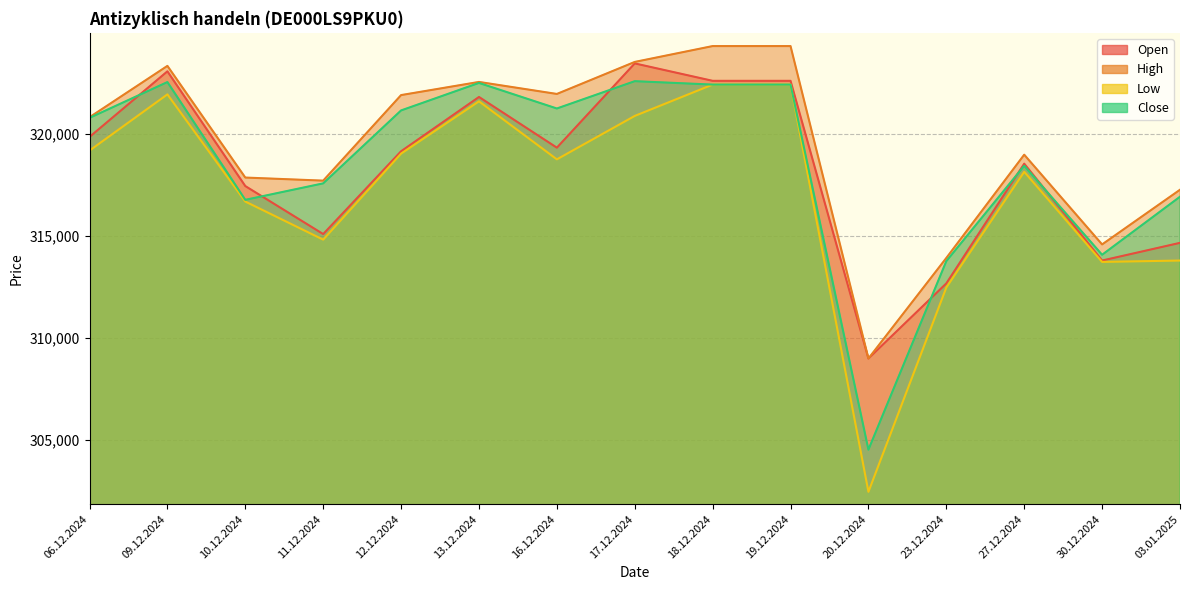

How many lines are shown in the chart?

4